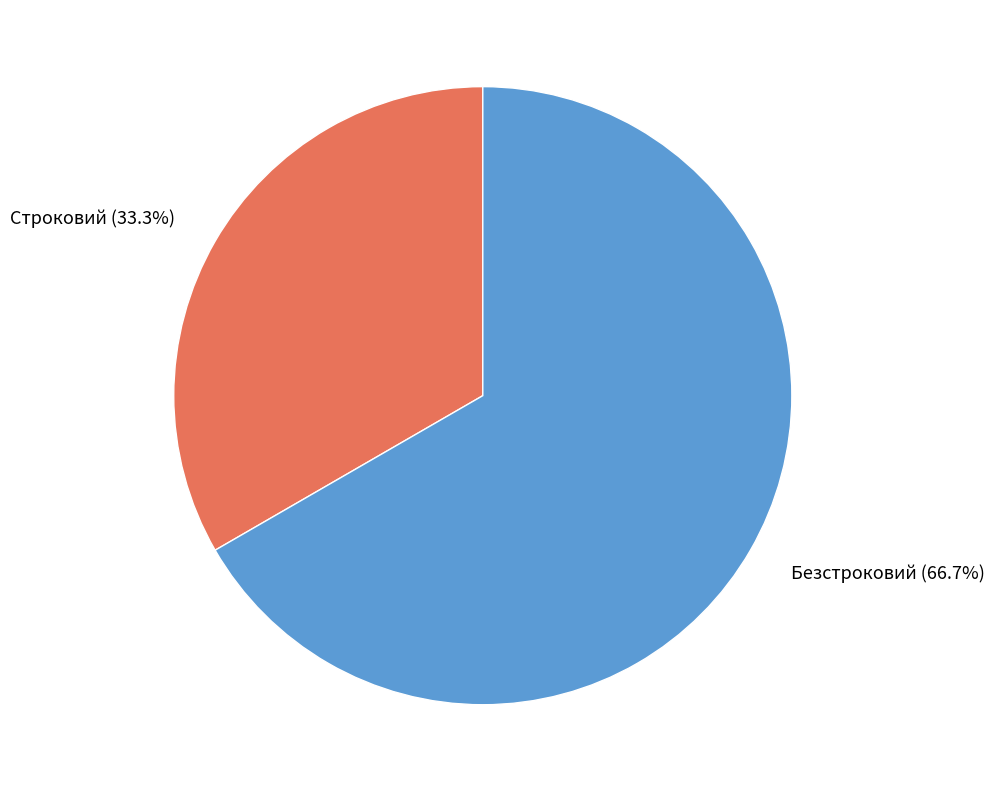

Is there any slice that represents more than half of the pie?

Yes